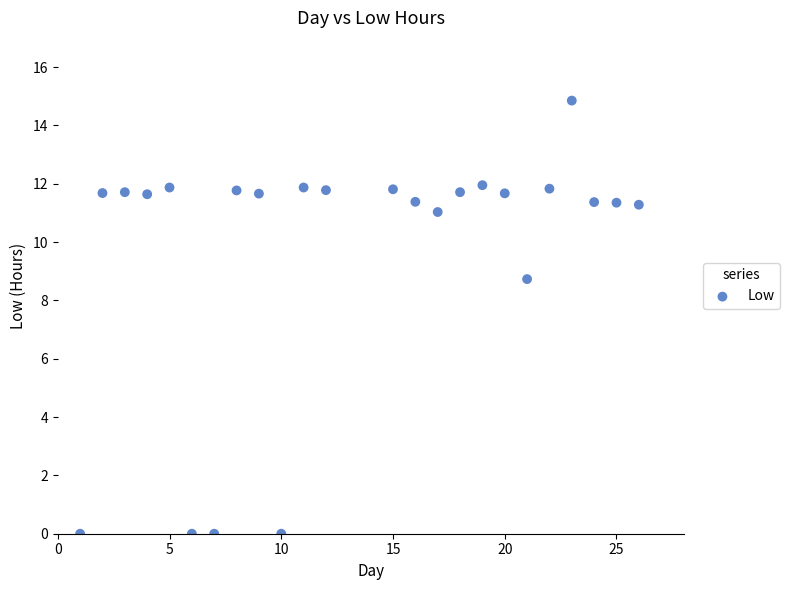

What Y value in the scatter plot is closest to 7?

8.7